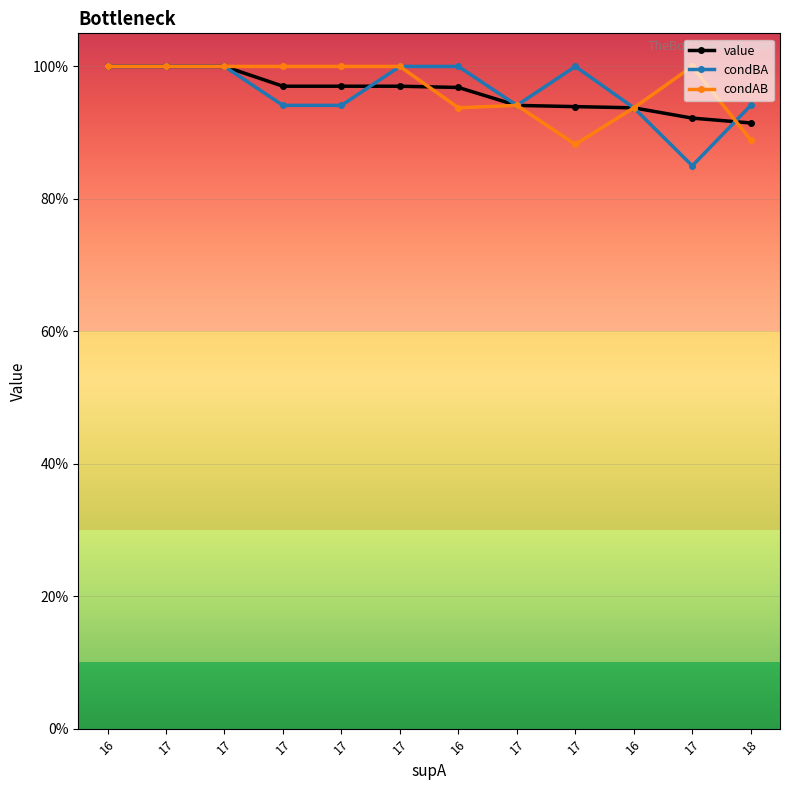

Is it true that condAB equals 0.9 at 17?

True